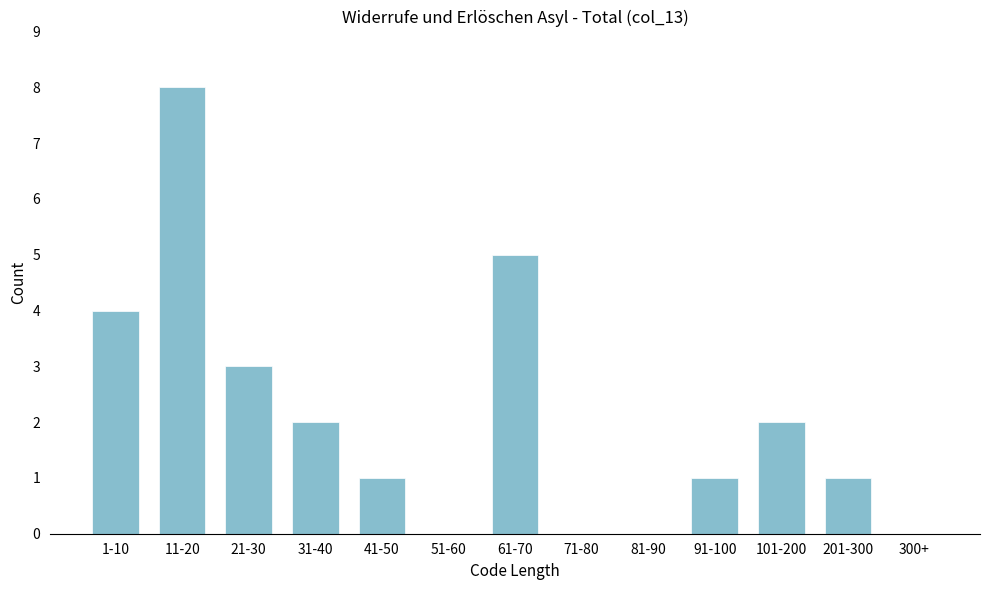

Reading left to right, transcribe all the data shown in this chart.

1-10=4	11-20=8	21-30=3	31-40=2	41-50=1	51-60=0	61-70=5	71-80=0	81-90=0	91-100=1	101-200=2	201-300=1	300+=0